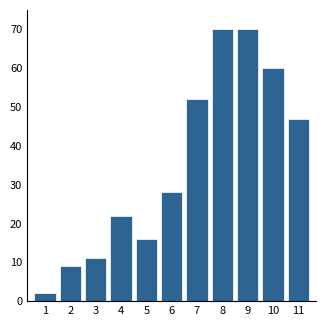

Reading left to right, transcribe all the data shown in this chart.

1=2	2=9	3=11	4=22	5=16	6=28	7=52	8=70	9=70	10=60	11=47